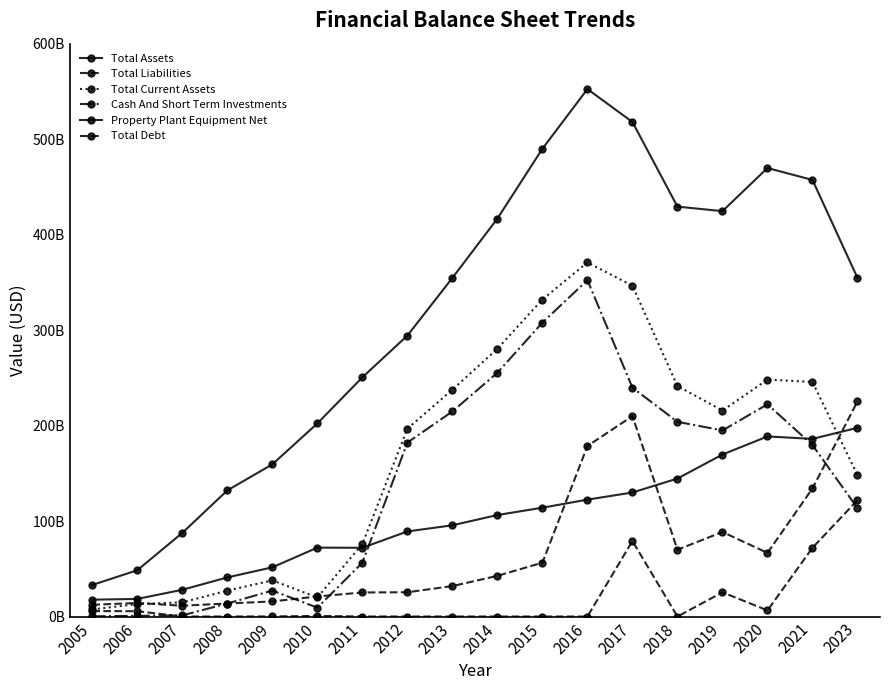

What is the difference between the second highest and minimum values in the Total Debt series?

79080000000